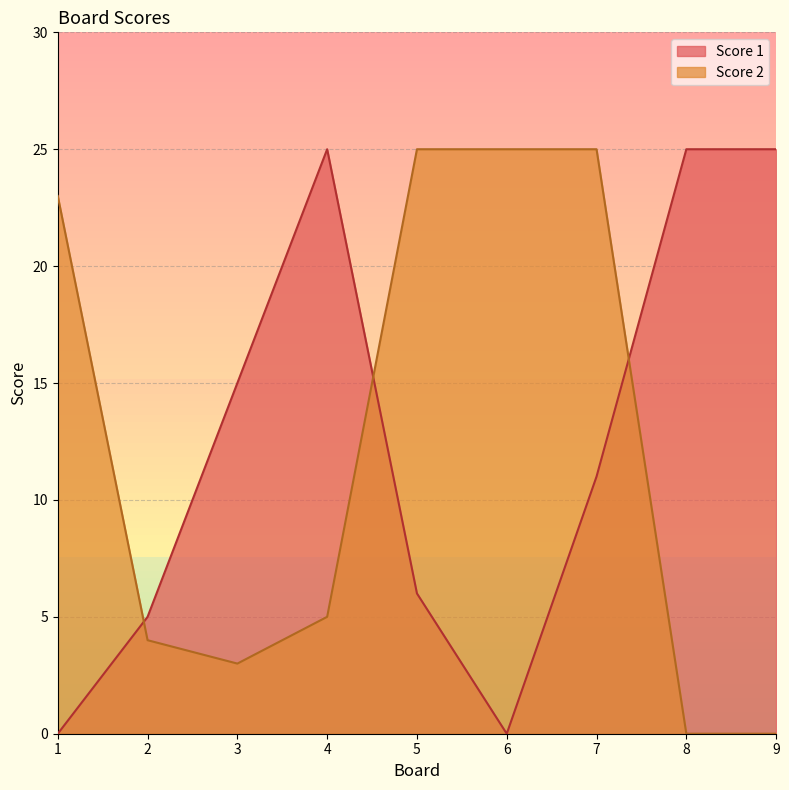

How many positive values does the Score 1 series have?

7